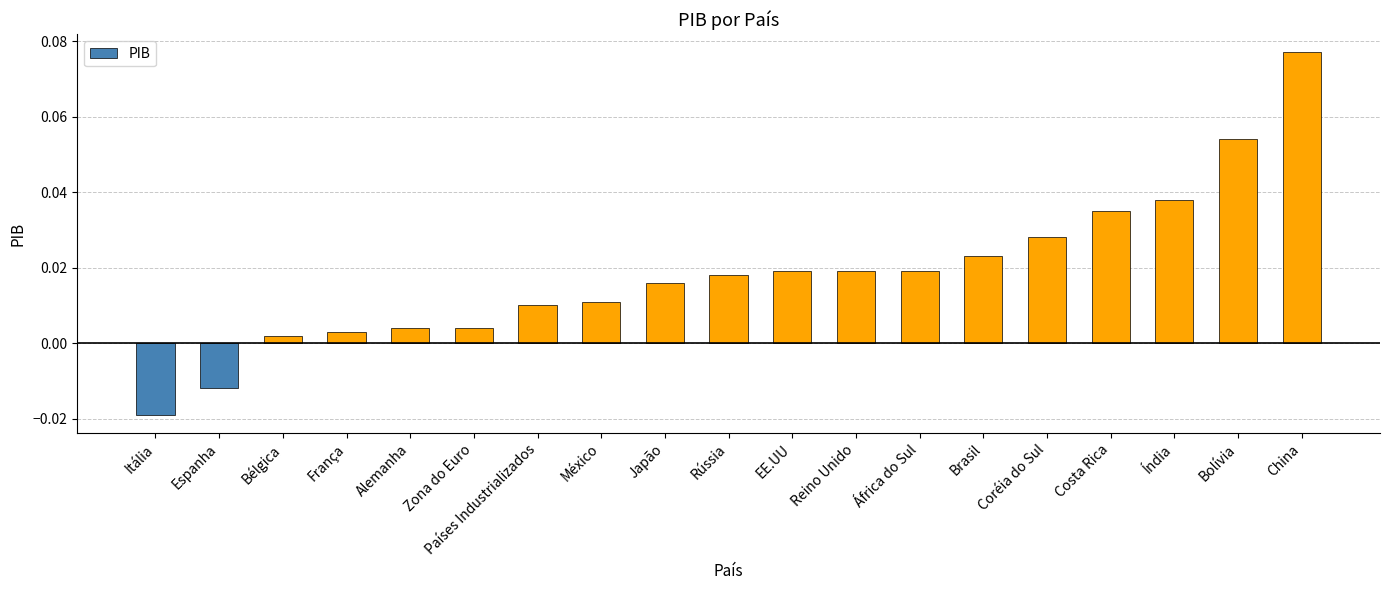

At which label is the value closest to 0?

Bélgica